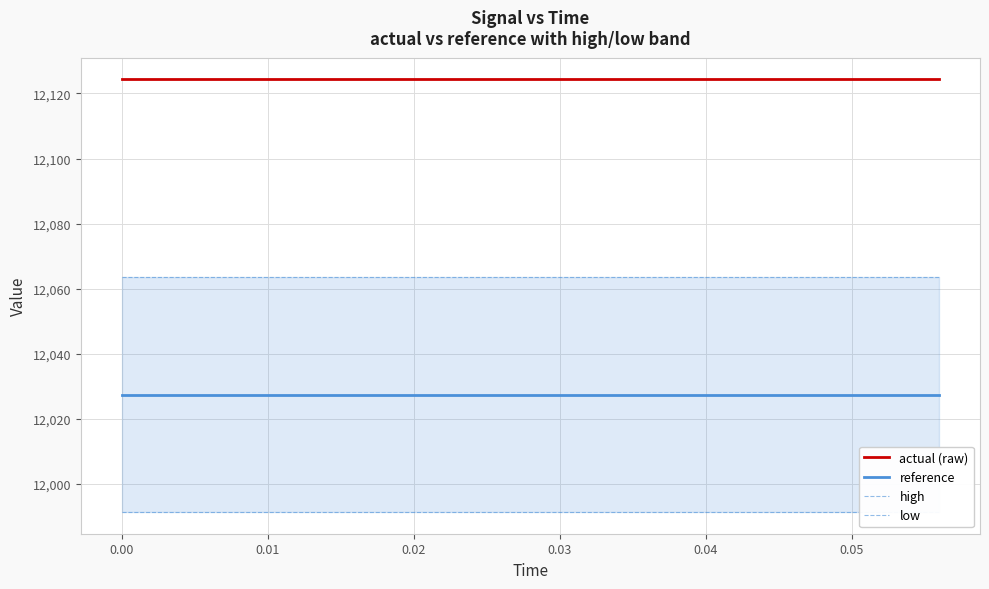

True or false: low and actual (raw) intersect in this chart.

False